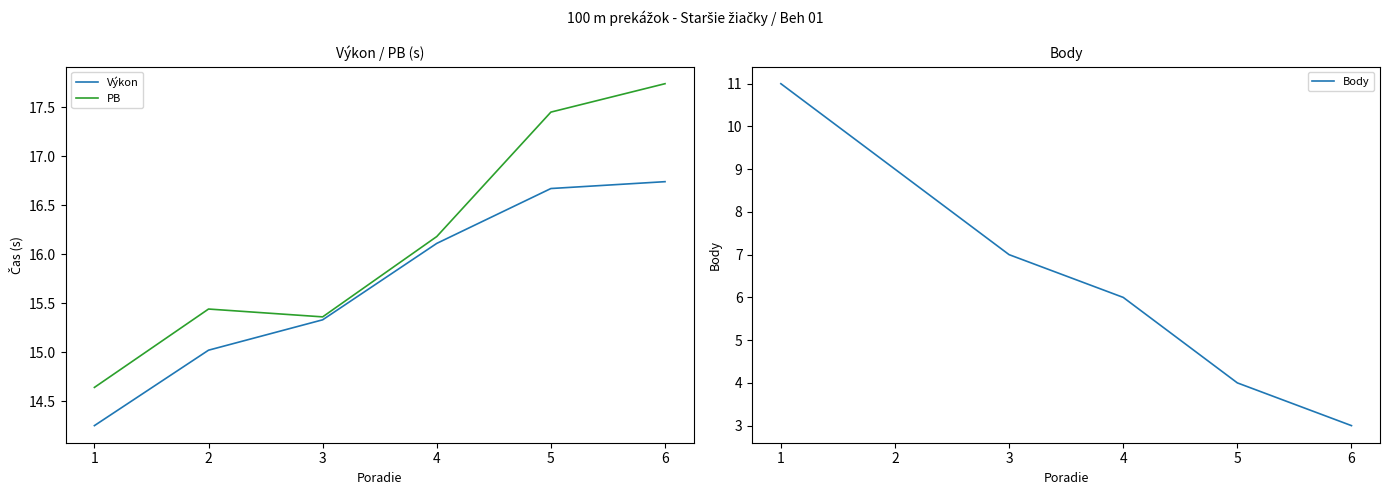

Count the PB values in the range 15 to 17.

3